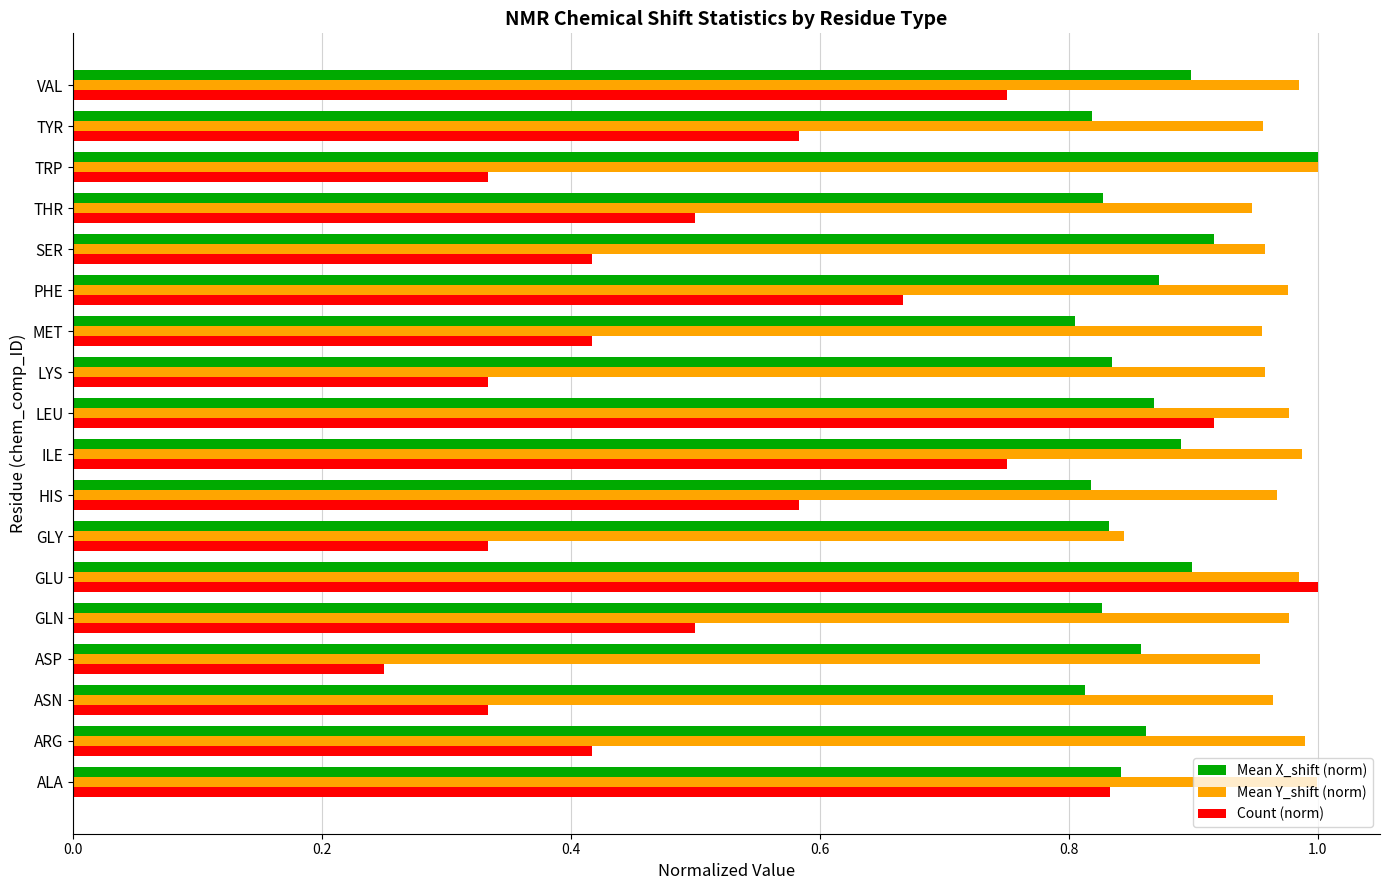

What is the sum of the Mean Y_shift (norm) values at GLU and TYR?

1.9